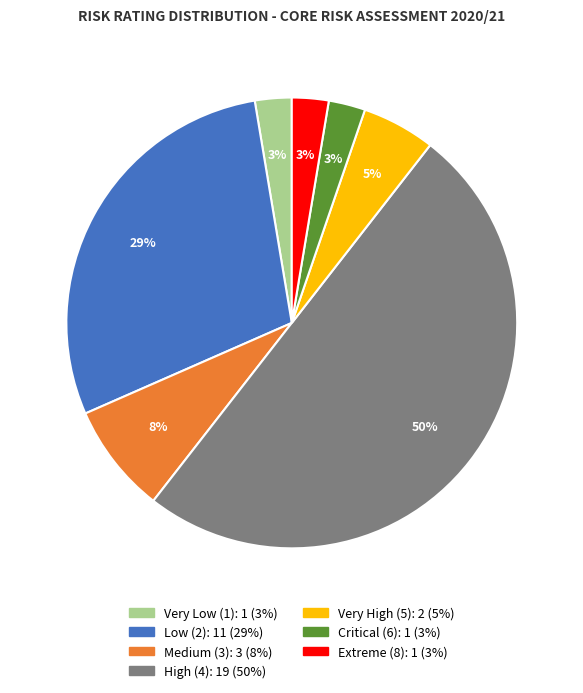

To the nearest percent, what is the average slice percentage?

14%